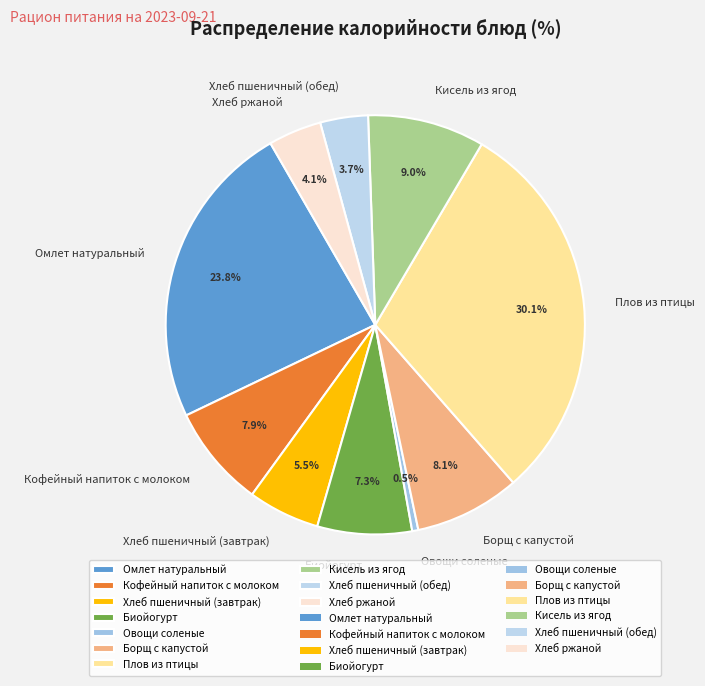

Combined, do Кофейный напиток с молоком and Хлеб пшеничный (обед) account for over 50%?

No